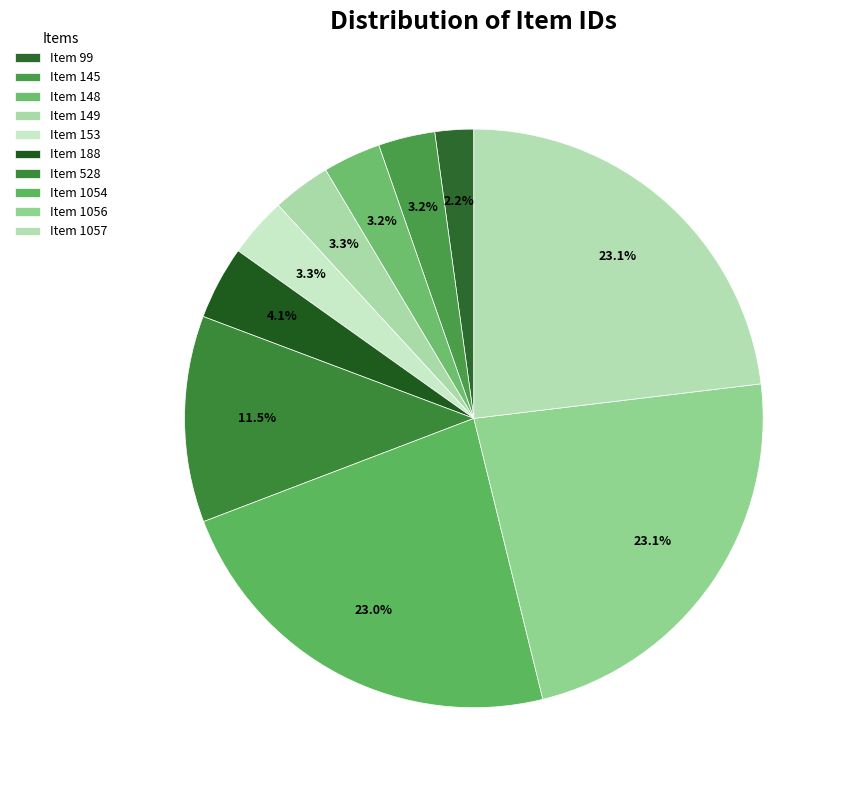

What is the ratio of the value at Item 99 to the value at Item 149?

0.7